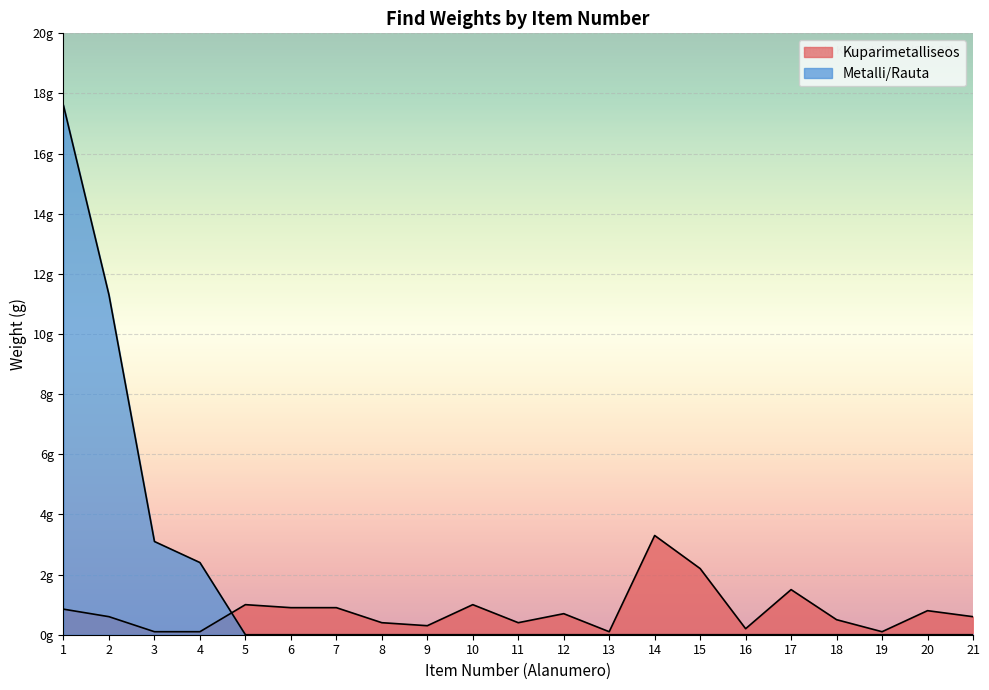

True or false: Metalli/Rauta and Kuparimetalliseos intersect in this chart.

True